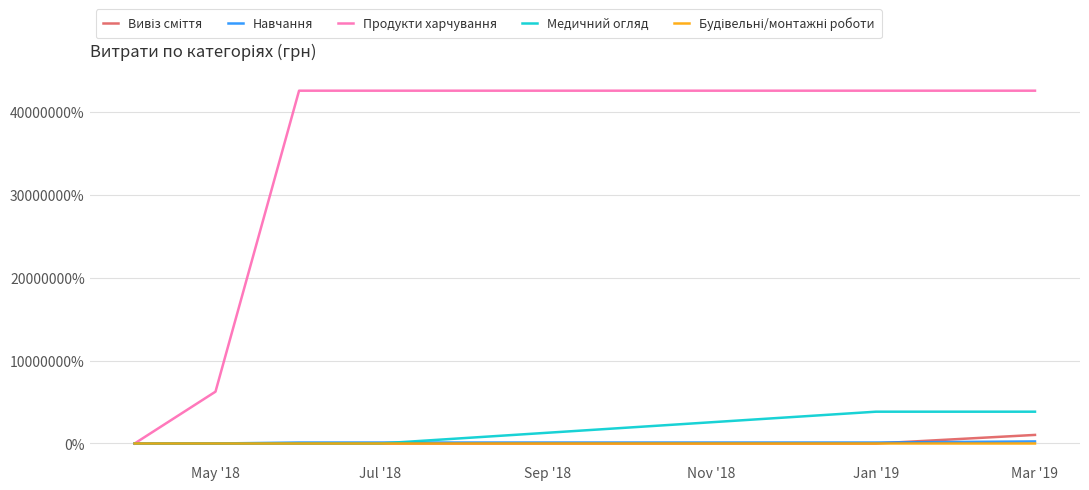

Which series has the largest total across all categories?

Продукти харчування